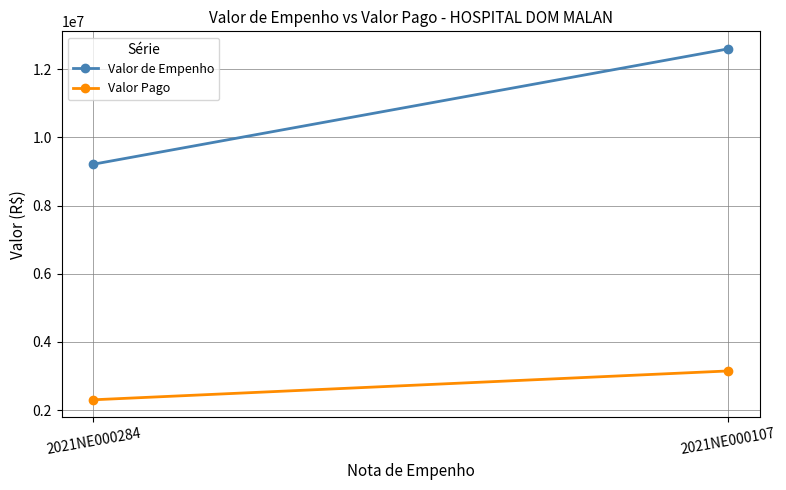

What are all the series names shown in the legend?

Valor de Empenho, Valor Pago